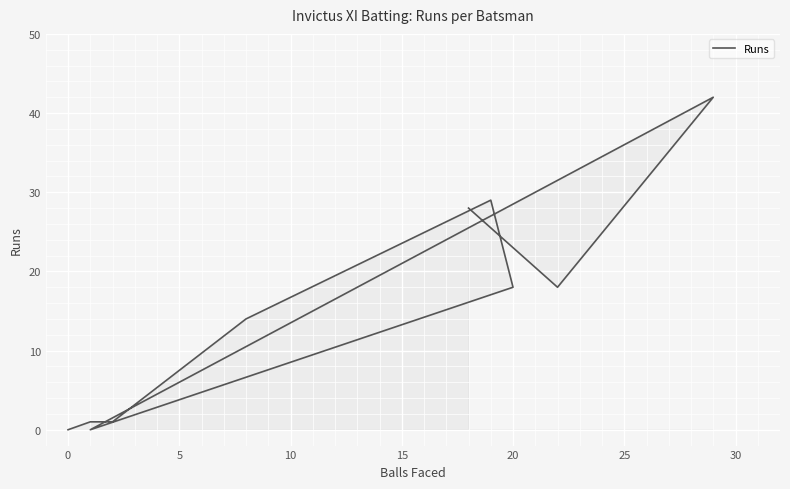

Reading left to right, extract all data points from this chart.

28	18	42	0	18	29	14	1	1	0	0